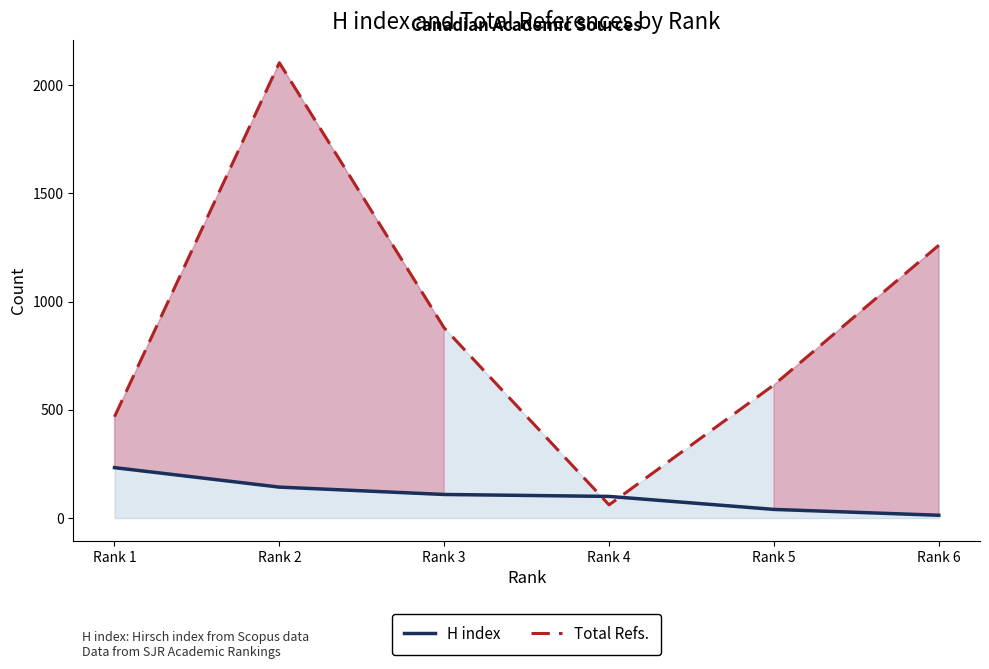

Where does the H index series first go above 109?

Rank 1